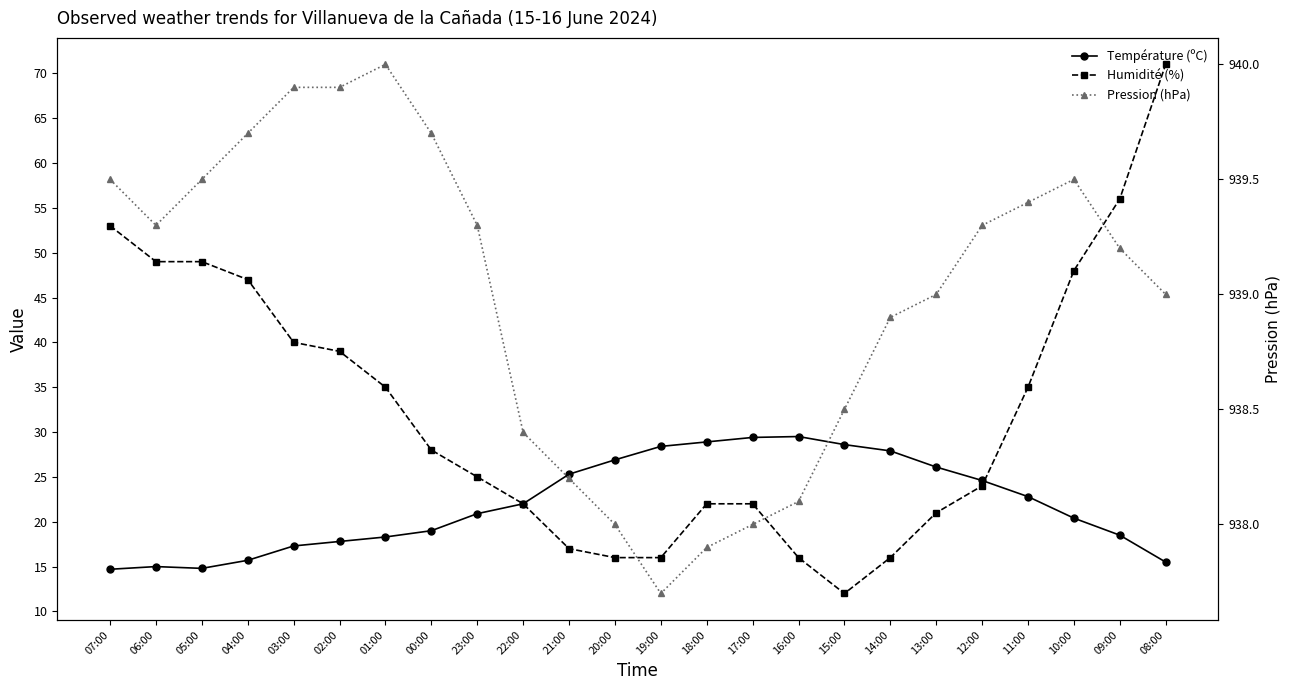

What is the sum of all Pression (hPa) values?

22535.9